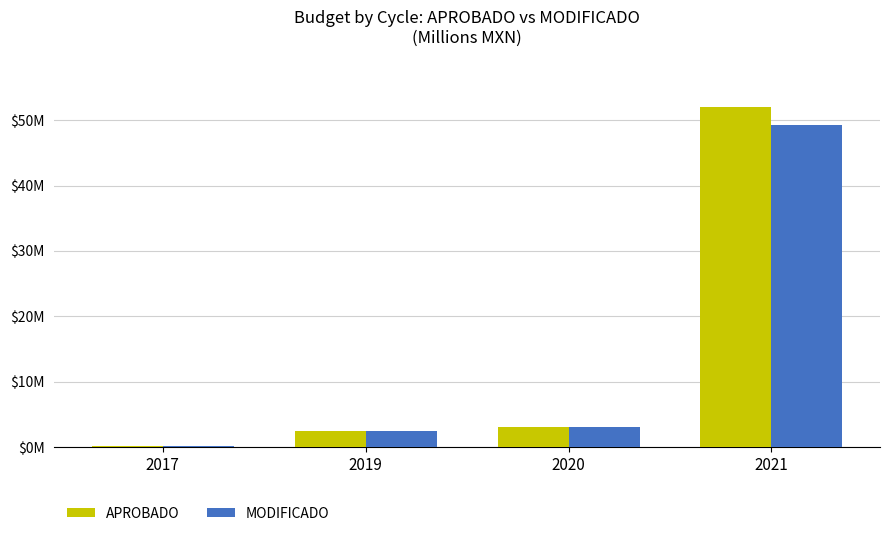

Are the bars grouped side by side (vs. stacked)?

Yes